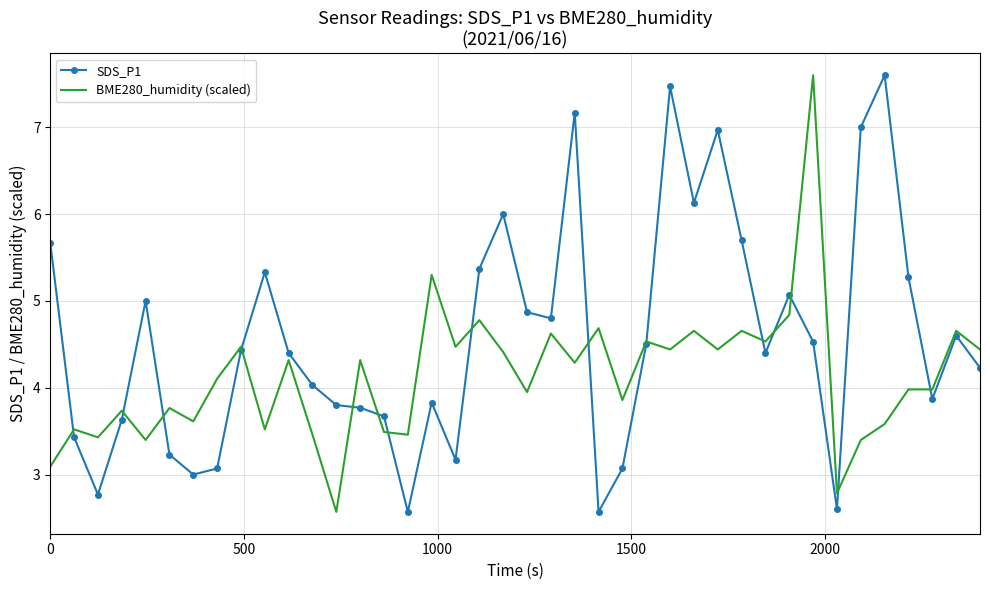

What is the minimum value for BME280_humidity (scaled)?

2.6